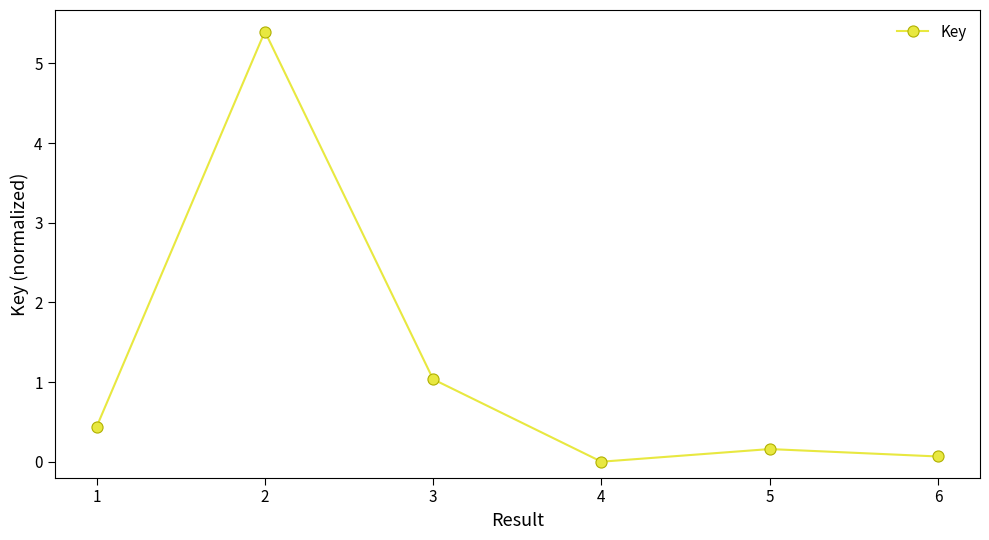

What value does the data have at 1?

0.4